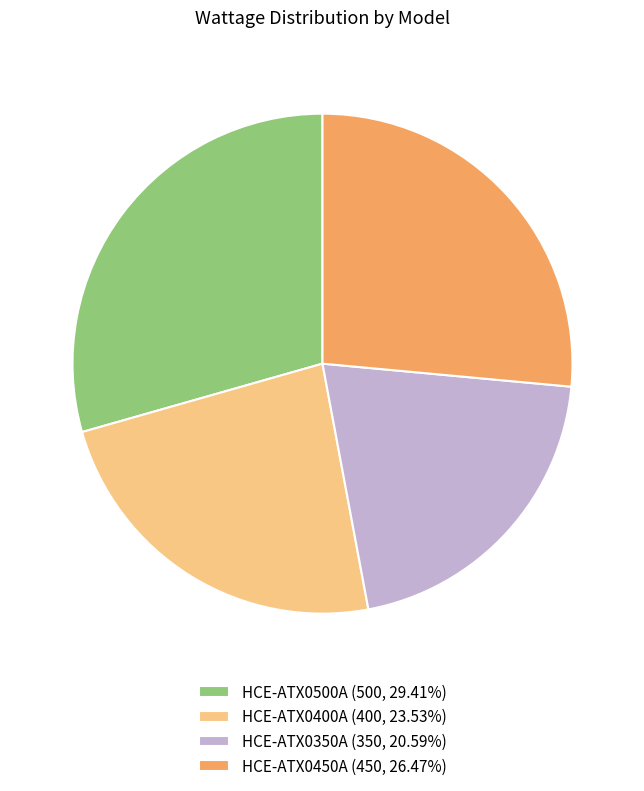

Approximately how many times larger is the value at HCE-ATX0350A (350, 20.59%) compared to HCE-ATX0400A (400, 23.53%)?

0.9